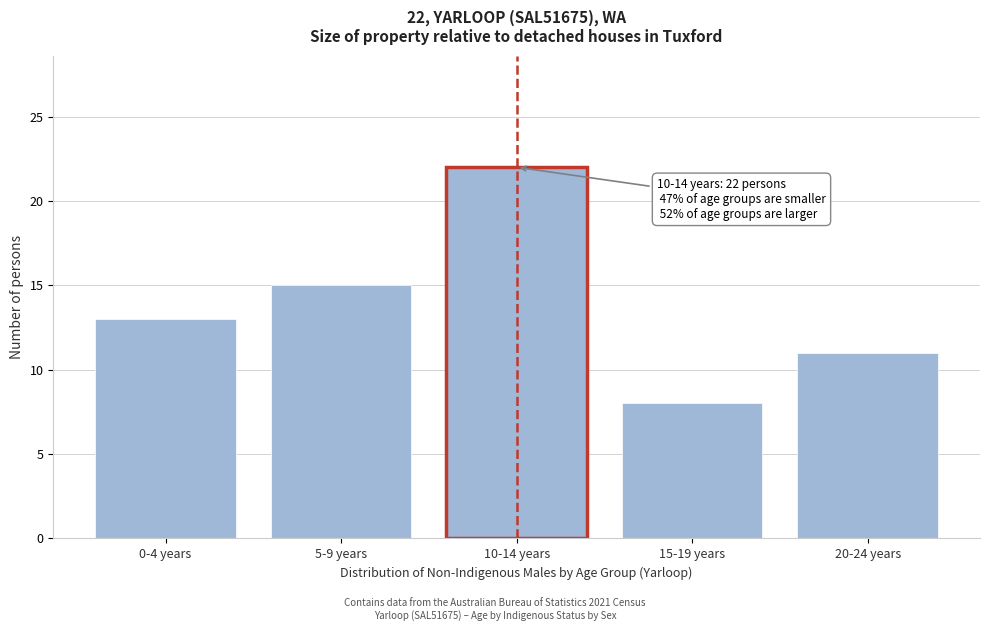

Reading left to right, transcribe all the data shown in this chart.

13	15	22	8	11